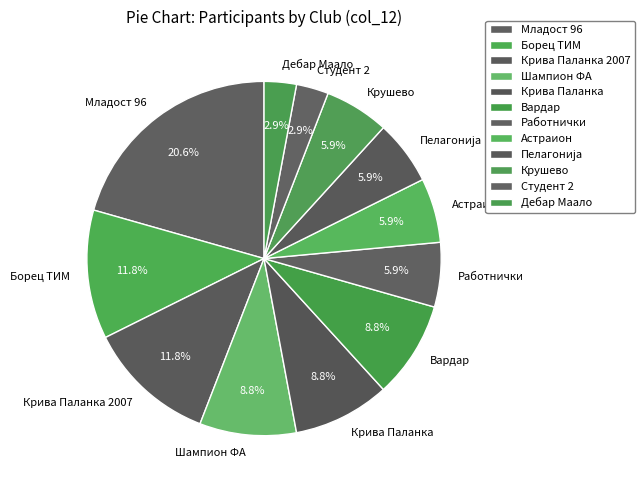

Combined, do Астраион and Работнички account for over 50%?

No